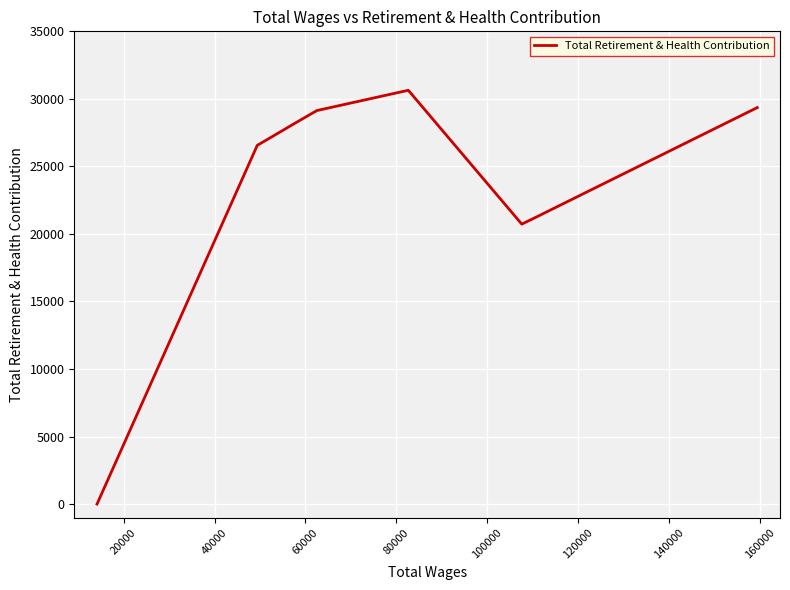

What is the average value?

23263